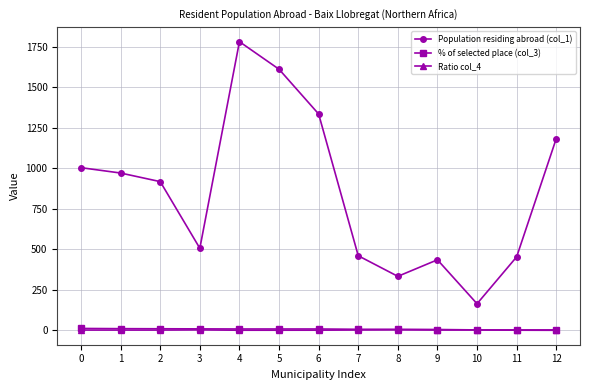

True or false: Population residing abroad (col_1) and Ratio col_4 intersect in this chart.

False